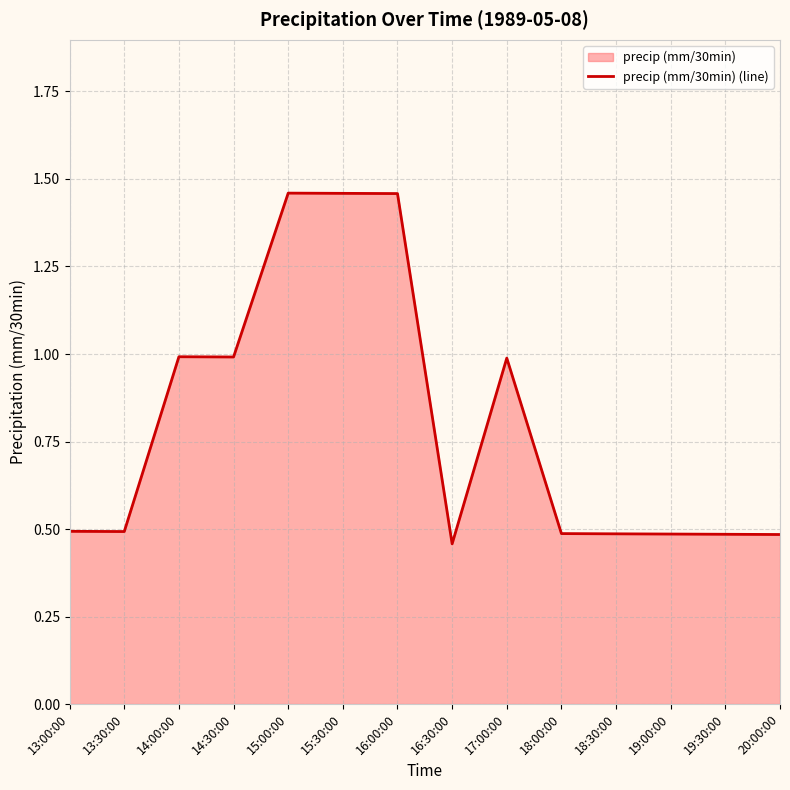

Which has a higher value, 19:00:00 or 14:30:00?

14:30:00